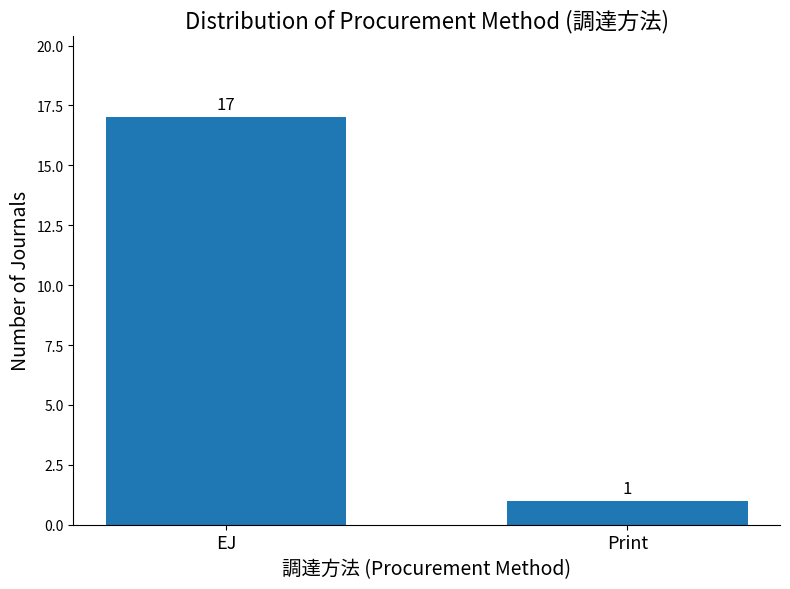

What is the ratio of the value at Print to the value at EJ?

0.1